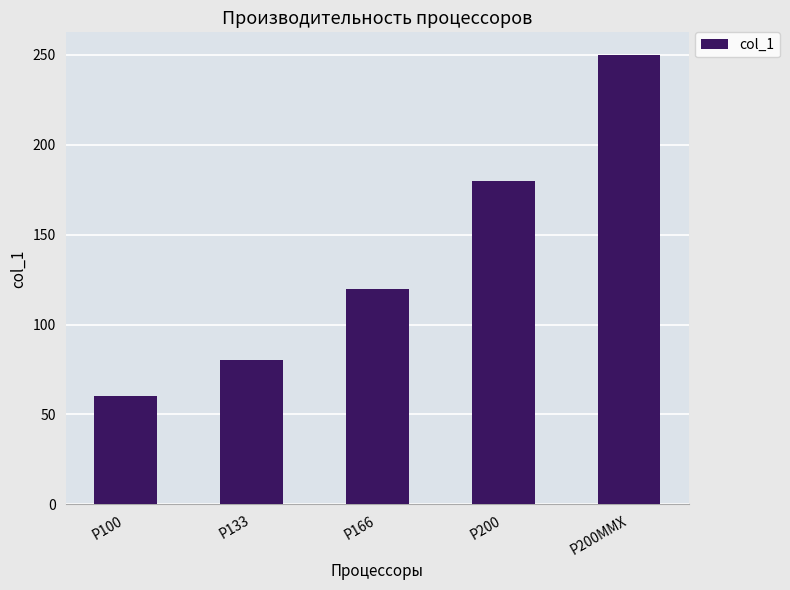

Rank the categories by value from highest to lowest.

Р200ММХ, Р200, Р166, Р133, Р100